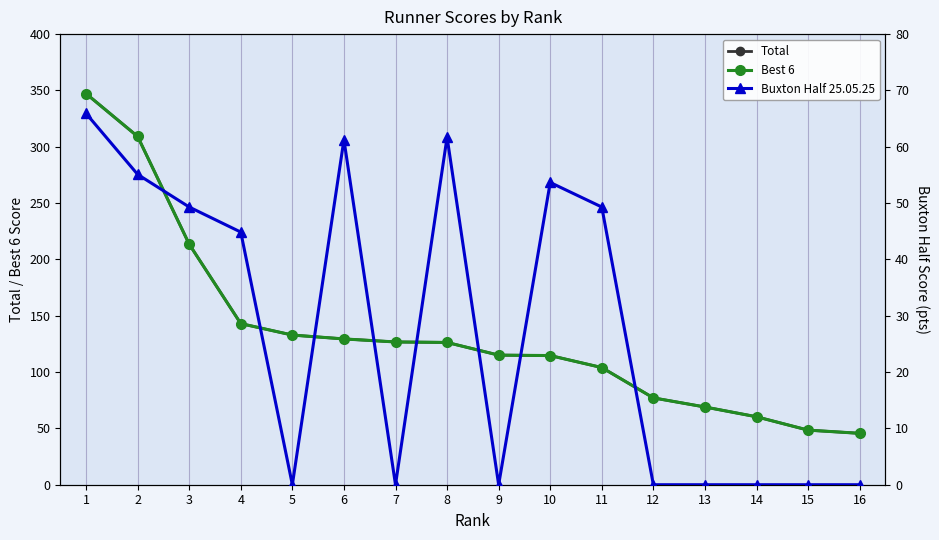

Does the chart have visible grid lines?

Yes